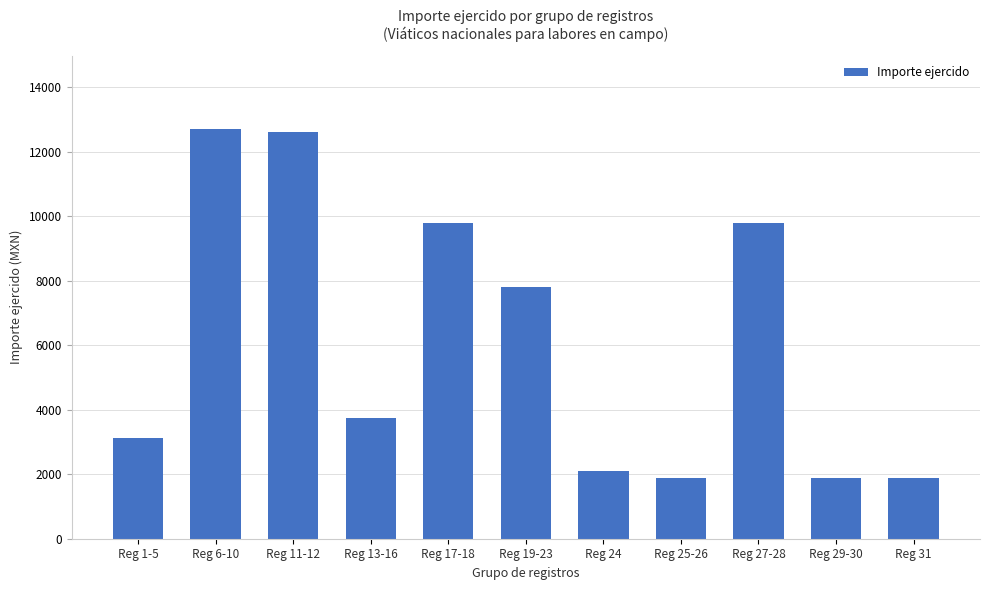

Approximately how many times larger is the value at Reg 11-12 compared to Reg 13-16?

3.4